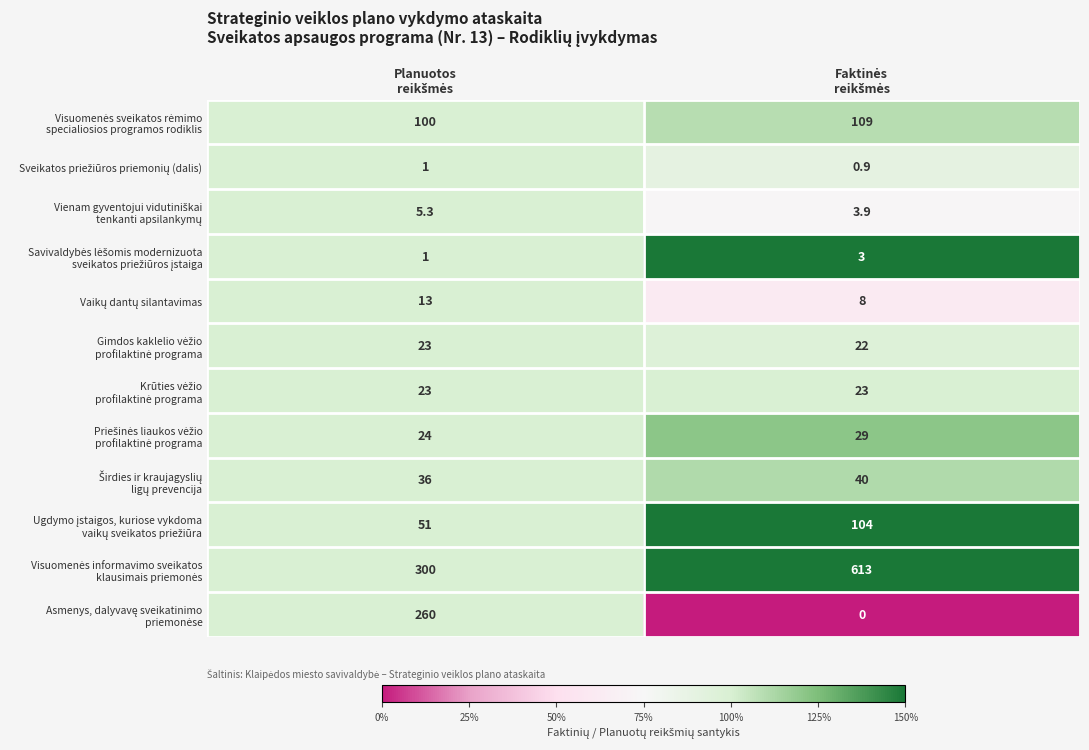

What is the greatest value displayed?

613.0